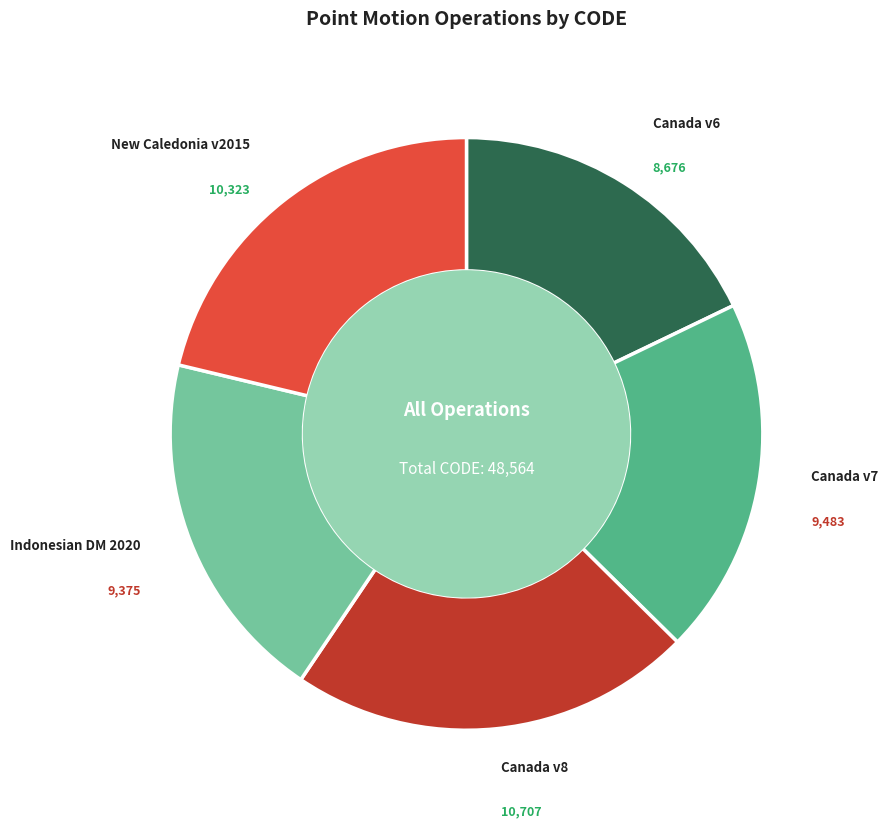

Is there any slice that represents more than half of the pie?

No